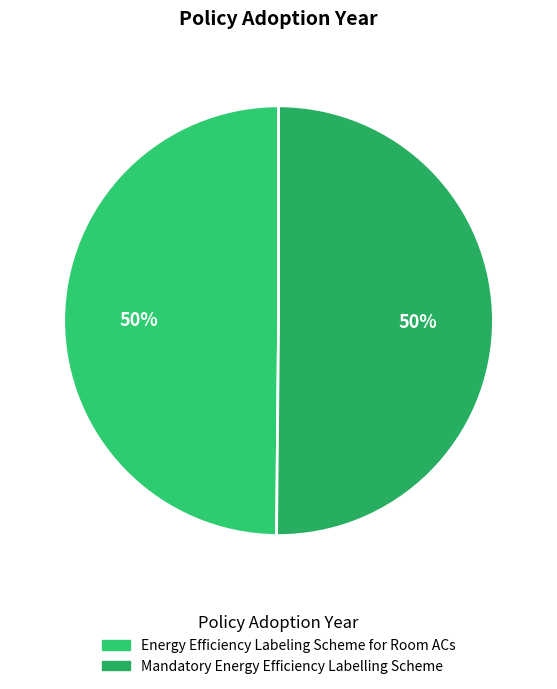

Do Energy Efficiency Labeling Scheme for Room ACs and Mandatory Energy Efficiency Labelling Scheme together represent more than half of the pie?

Yes